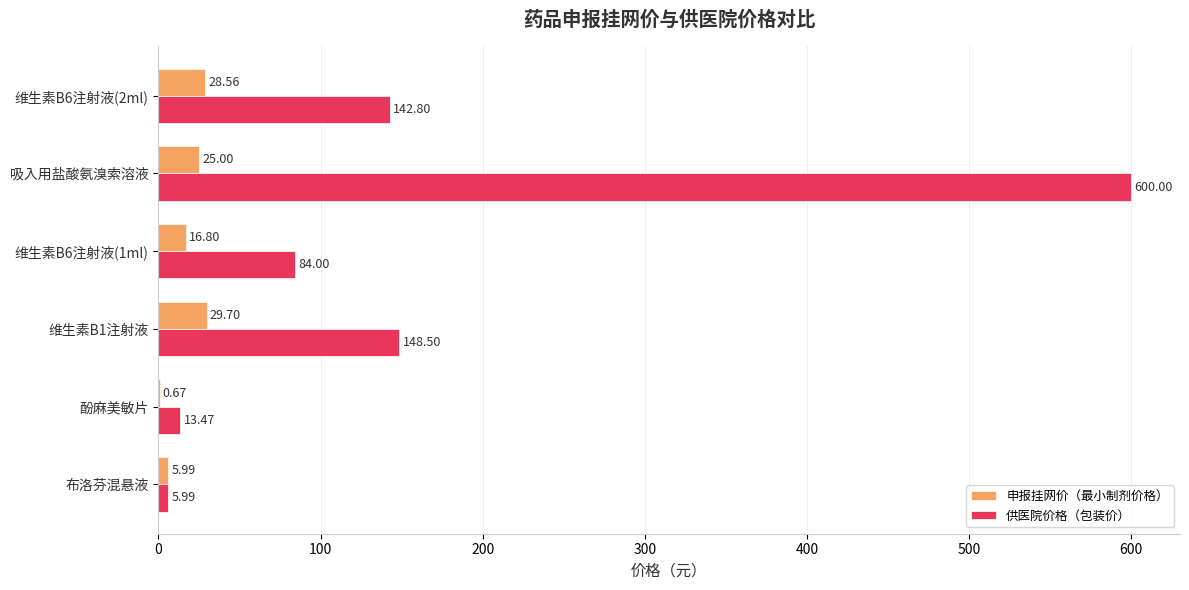

What is the sum of all 申报挂网价（最小制剂价格） values?

106.7